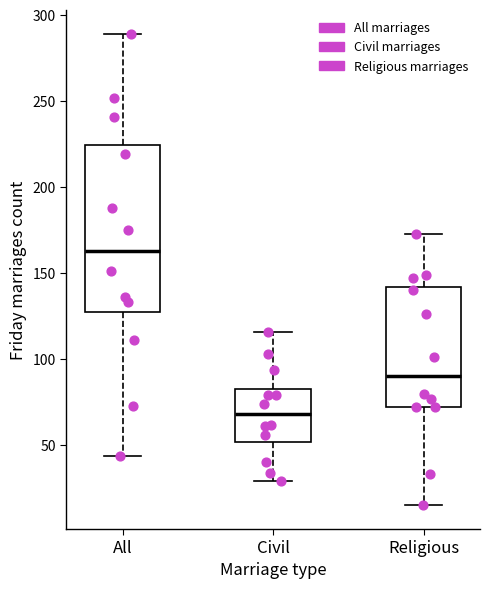

Which box is the tallest, from its lower edge to its upper edge?

All